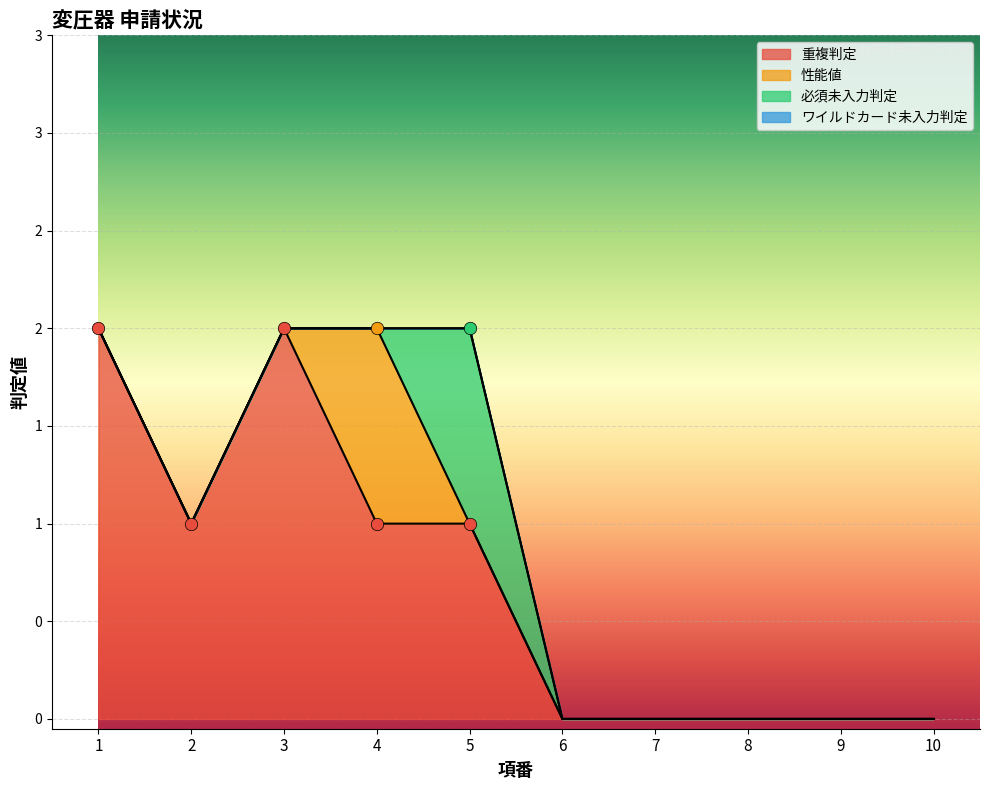

What are all the series names shown in the legend?

重複判定, 性能値, 必須未入力判定, ワイルドカード未入力判定